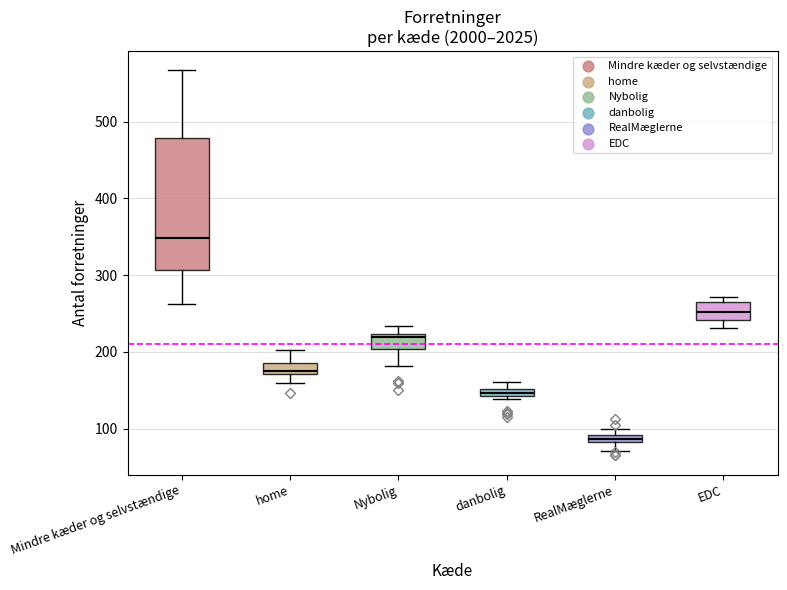

Comparing the boxes themselves (not the whiskers), which one is the tallest?

Mindre kæder og selvstændige